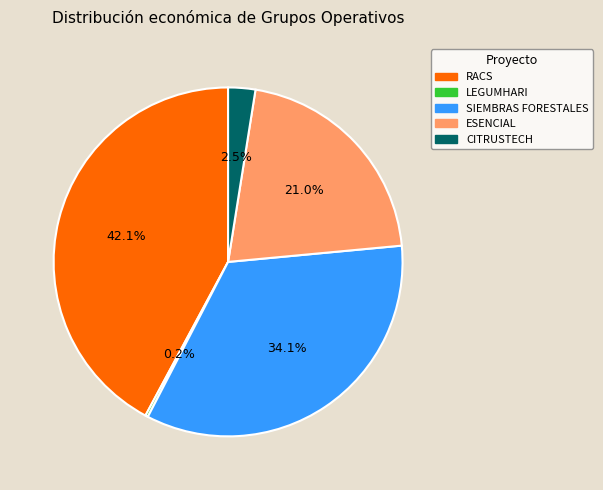

How much of the chart is everything except ESENCIAL?

79.0%